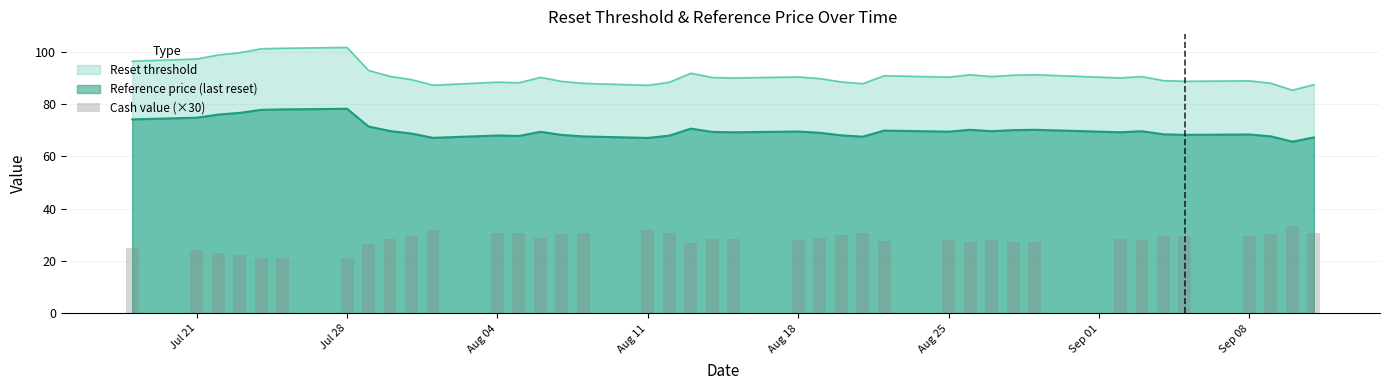

True or false: Reset threshold and Reference price (last reset) intersect in this chart.

False